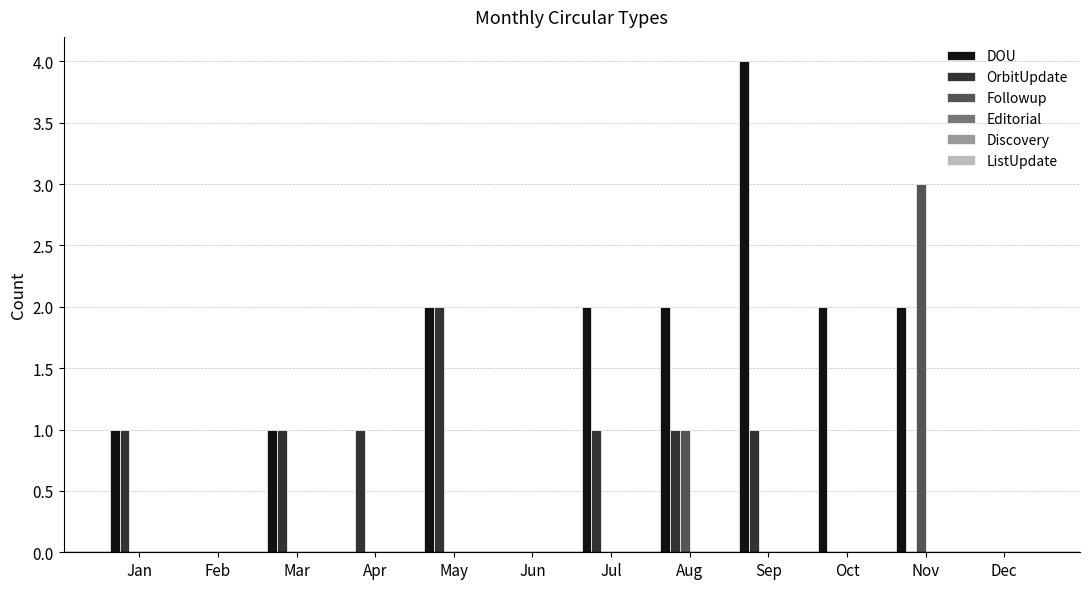

Which category has the highest value in the OrbitUpdate series?

May